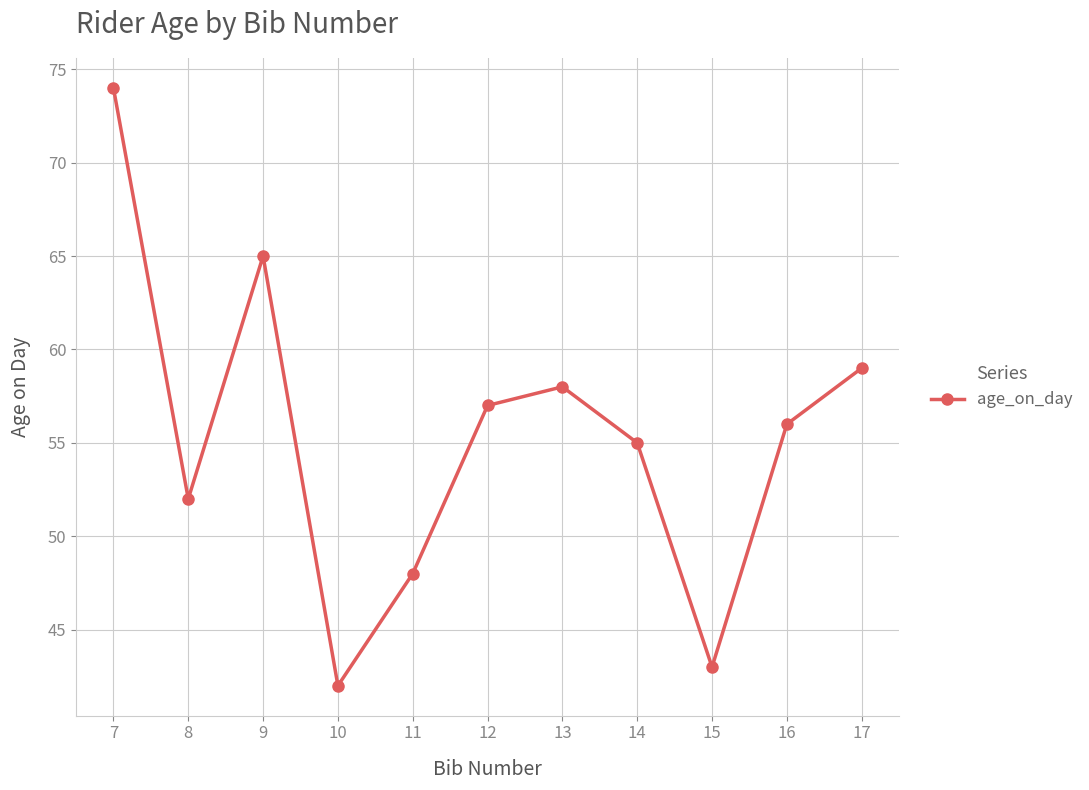

What is the minimum value shown in the chart?

42